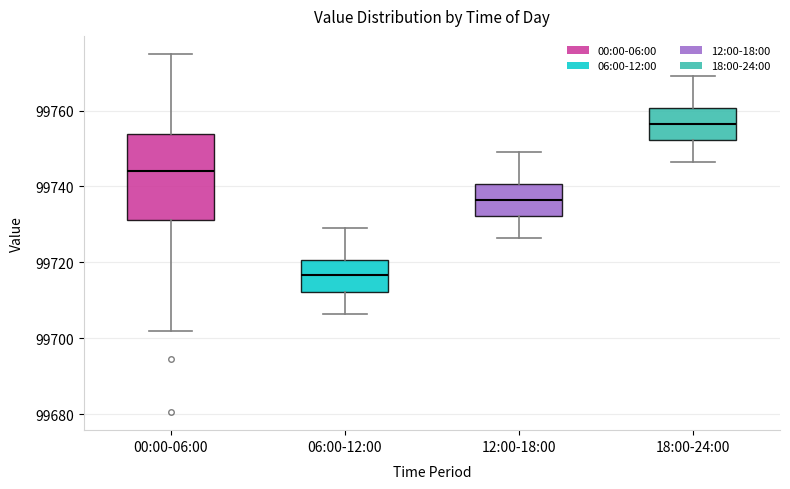

Where does the upper whisker of the box for 06:00-12:00 end on the y-axis? The values are not printed on the chart, so give them approximately, as read against the axis.

99730